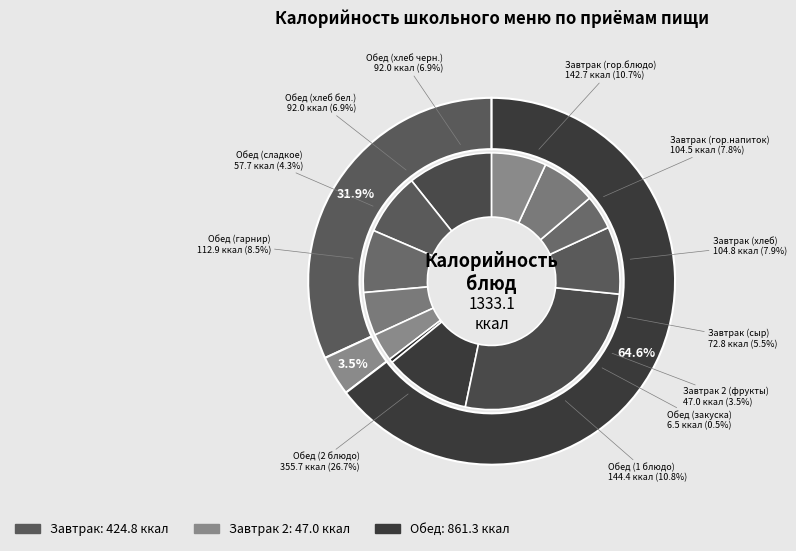

What is the largest slice in the pie chart?

Обед (2 блюдо)